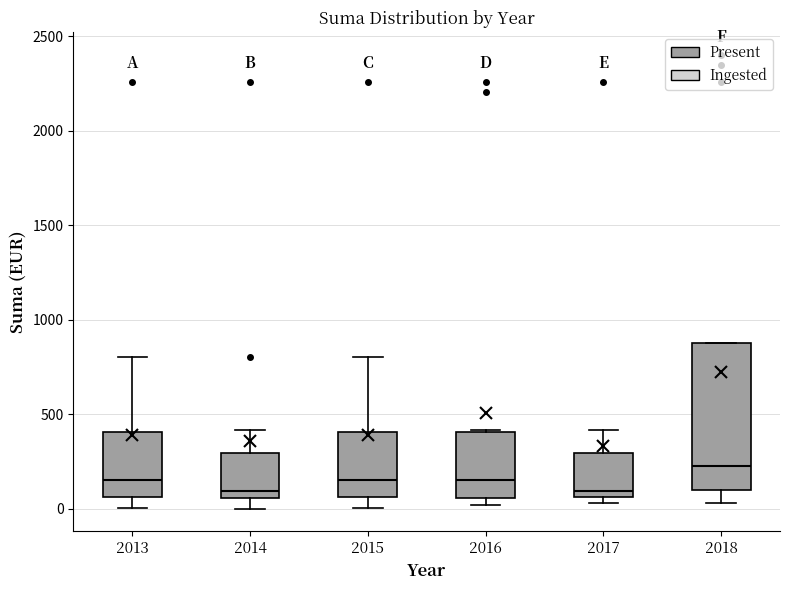

Reading left to right, transcribe this box plot: for each box, give where its median line is, the range the box spans, and where its two whiskers end, as read against the y-axis. The values are not printed on the chart, so give them approximately, as read against the axis.

2013: median 150, box 50 to 400, whiskers 0 to 800
2014: median 100, box 50 to 300, whiskers 0 to 400
2015: median 150, box 50 to 400, whiskers 0 to 800
2016: median 150, box 50 to 400, whiskers 0 to 400
2017: median 100, box 50 to 300, whiskers 50 (just below the box's lower edge) to 400
2018: median 200, box 100 to 850, whiskers 50 to 850